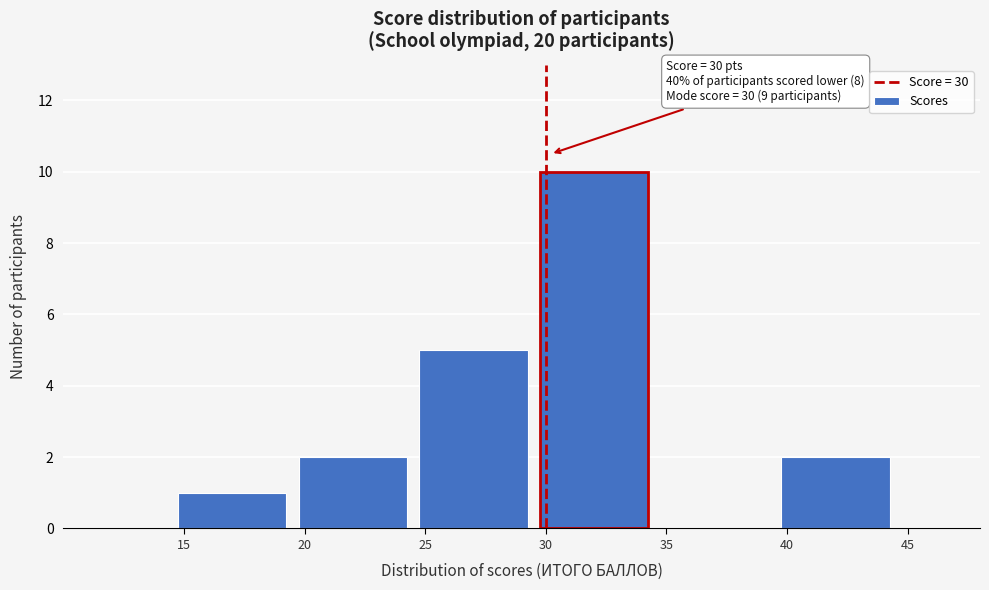

Which range on the x-axis has the tallest bar?

29.5 to 34.5